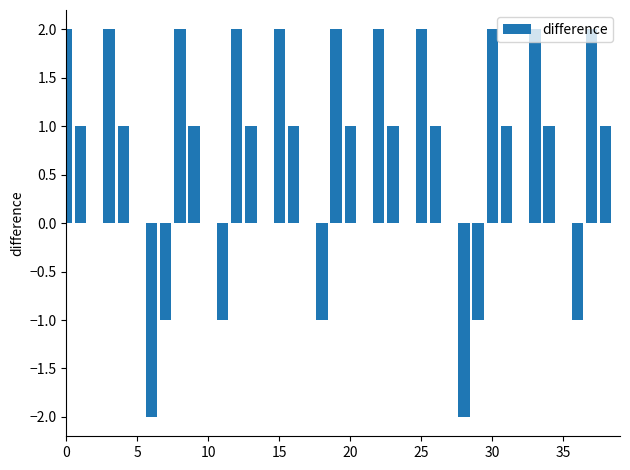

How many categories are shown in the chart?

39